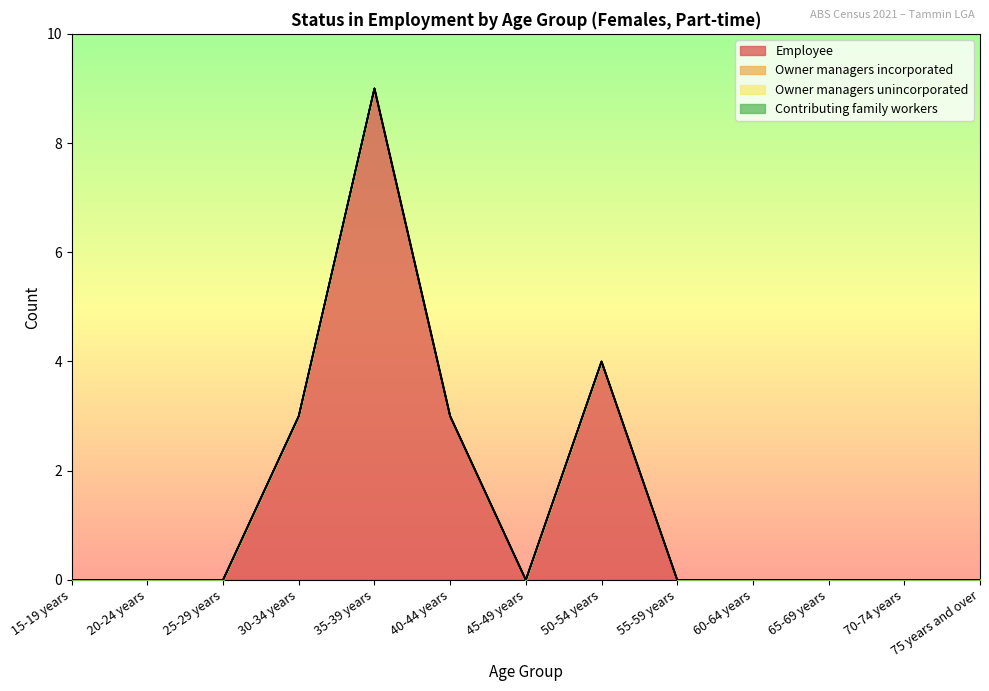

At which category is the sum across all series the highest?

35-39 years